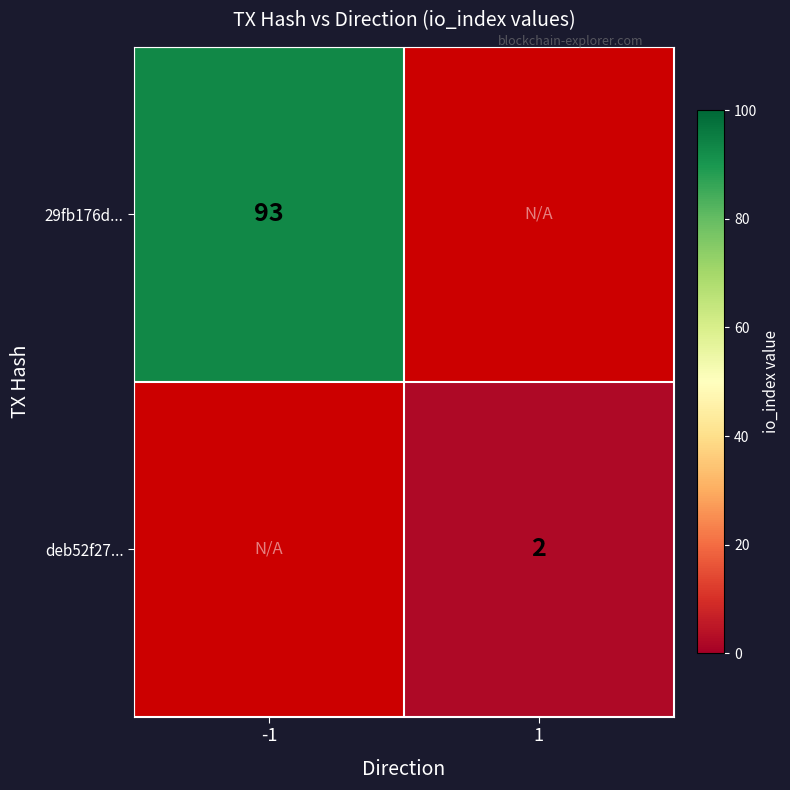

Between 1 and -1, which is larger?

-1